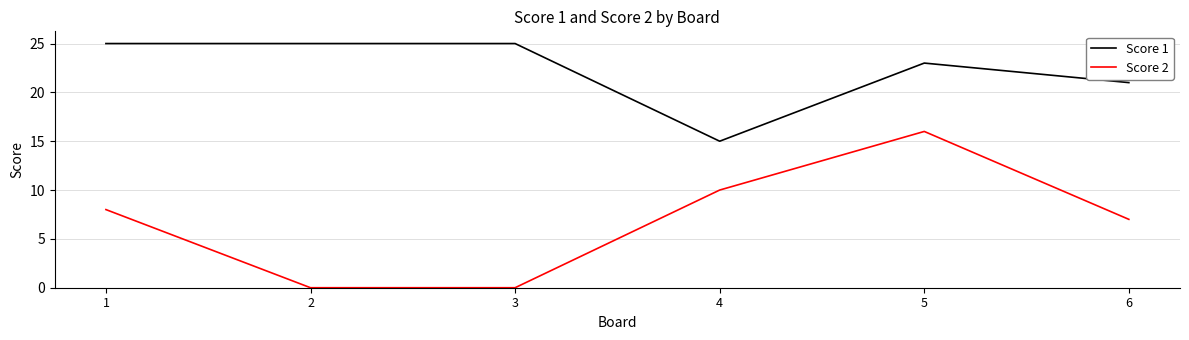

True or false: Score 1 has a value of 42 at 2.

False